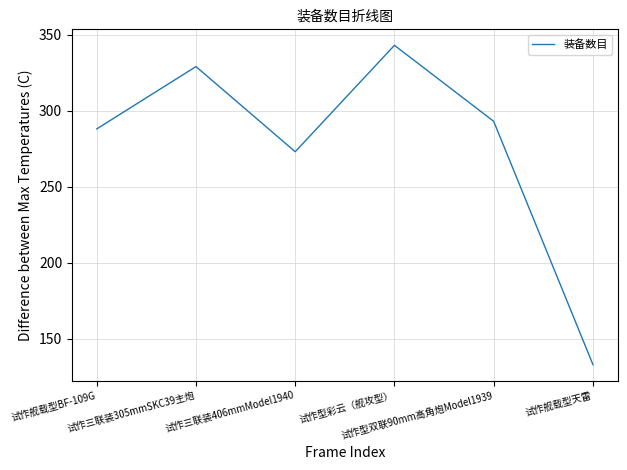

What is the change in value from 试作舰载型BF-109G to 试作三联装305mmSKC39主炮?

+41